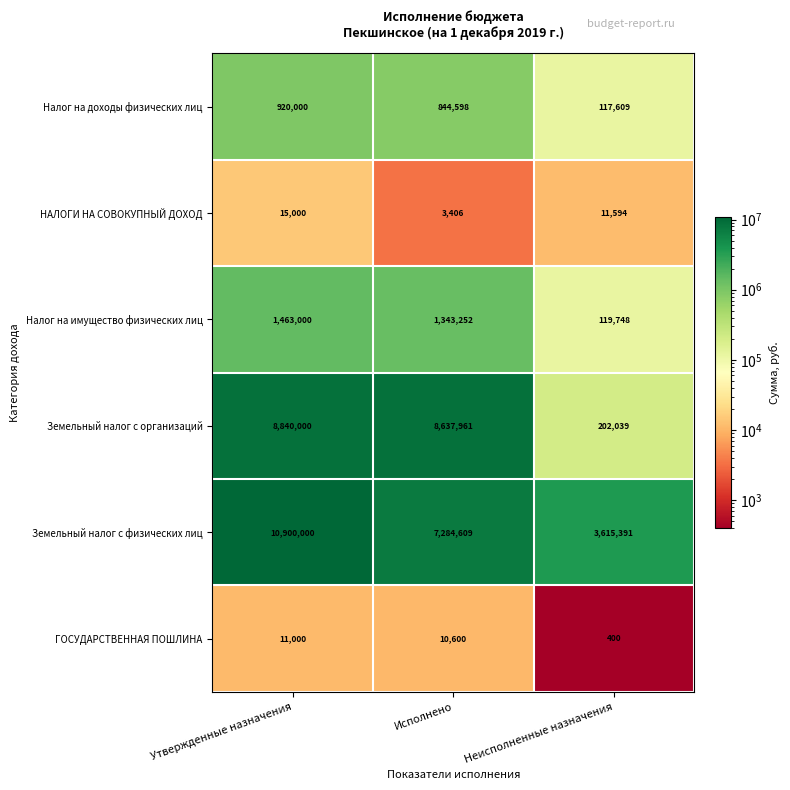

Between Исполнено and Неисполненные назначения, which series saw the biggest shift?

Земельный налог с организаций